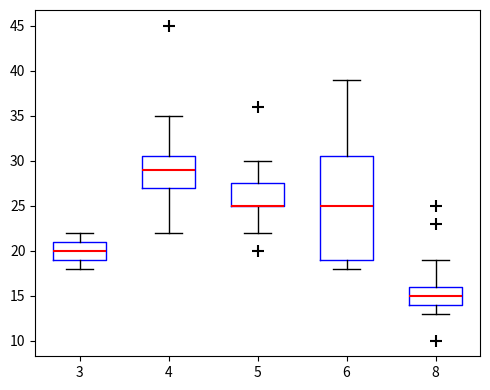

Reading left to right, transcribe this box plot: for each box, give where its median line is, the range the box spans, and where its two whiskers end, as read against the y-axis. The values are not printed on the chart, so give them approximately, as read against the axis.

3: median 20.0, box 19.0 to 21.0, whiskers 18.0 to 22.0
4: median 29.0, box 27.0 to 30.5, whiskers 22.0 to 35.0
5: median 25.0 (drawn on the box's lower edge), box 25.0 to 27.5, whiskers 22.0 to 30.0
6: median 25.0, box 19.0 to 30.5, whiskers 18.0 to 39.0
8: median 15.0, box 14.0 to 16.0, whiskers 13.0 to 19.0